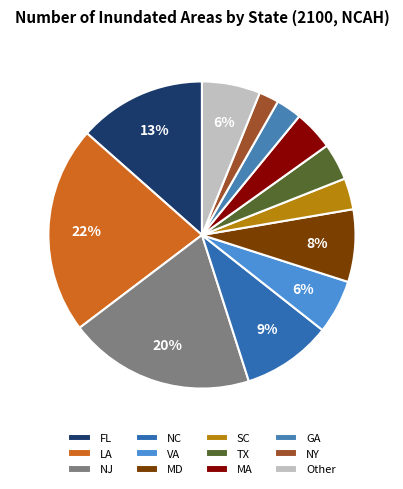

Between NY and NC, which is larger?

NC